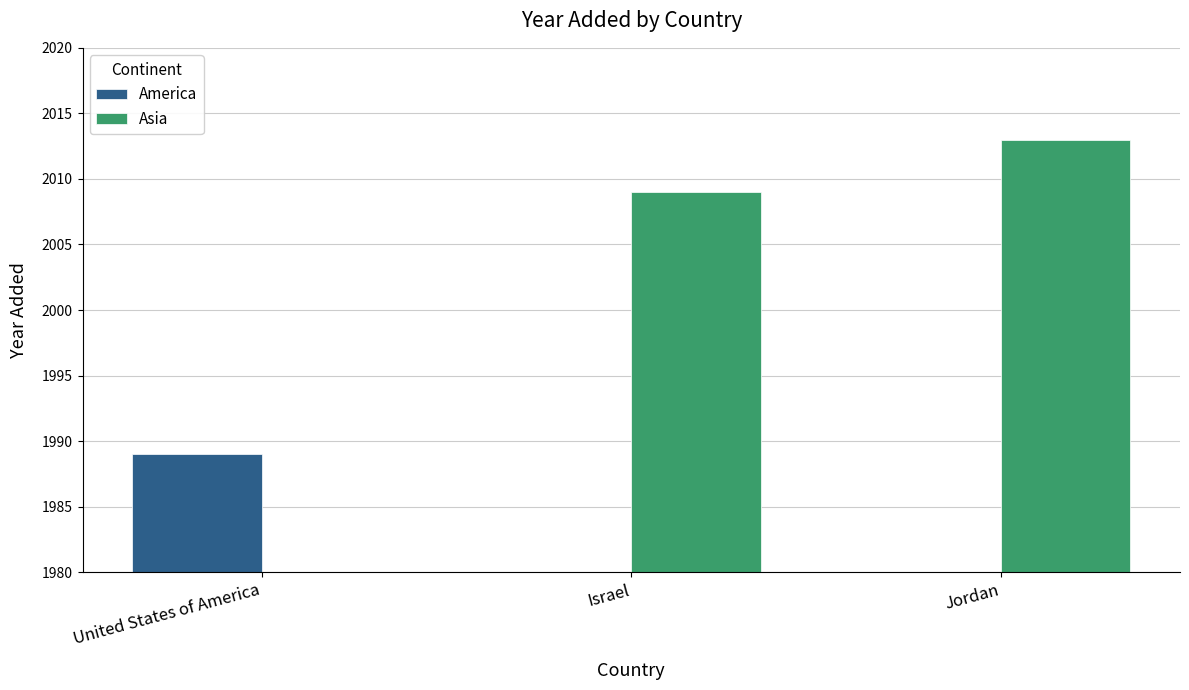

The value of Asia at Israel is 2009. True or false?

True